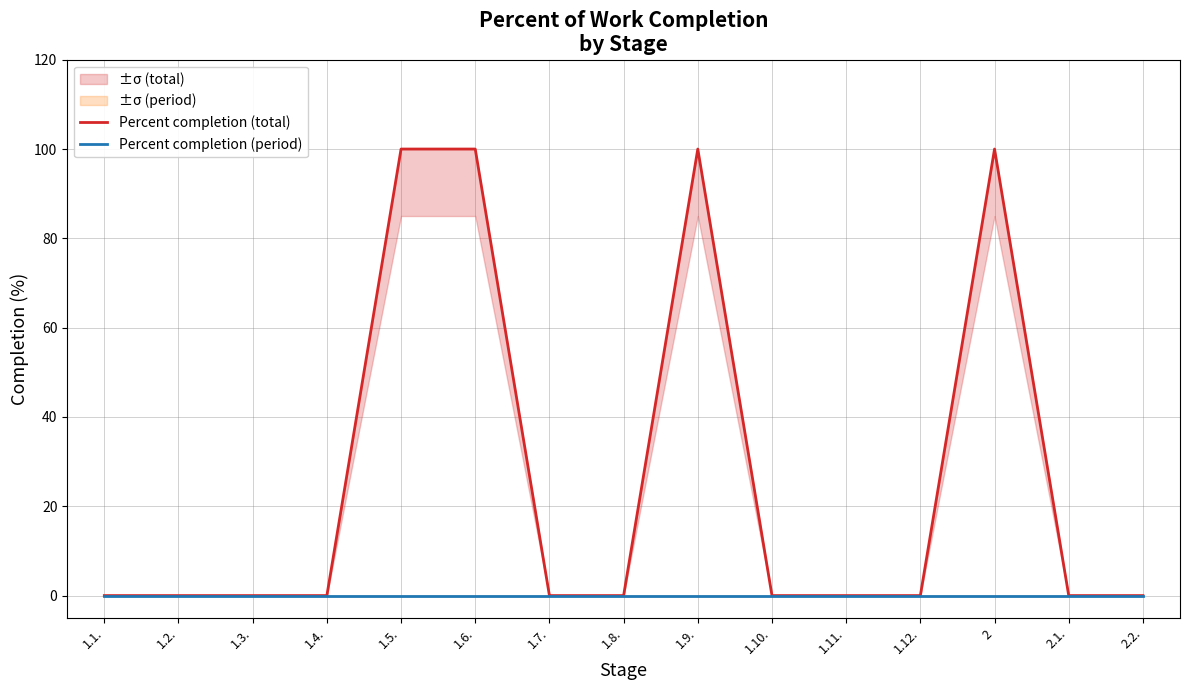

True or false: Percent completion (total) and Percent completion (period) cross at least once.

False